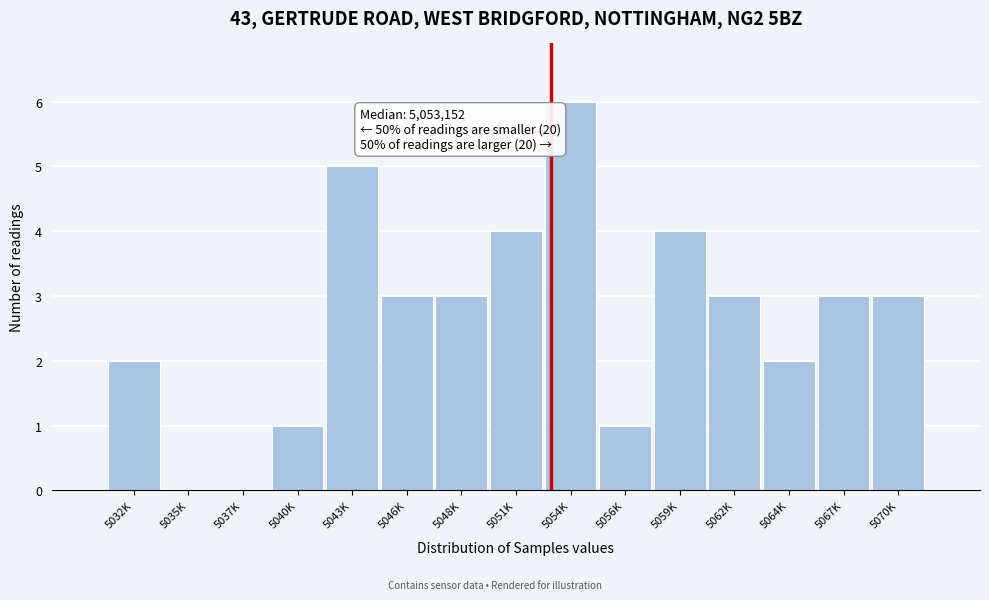

Reading left to right, transcribe all the data shown in this chart.

5032K=2	5035K=0	5037K=0	5040K=1	5043K=5	5046K=3	5048K=3	5051K=4	5054K=6	5056K=1	5059K=4	5062K=3	5064K=2	5067K=3	5070K=3